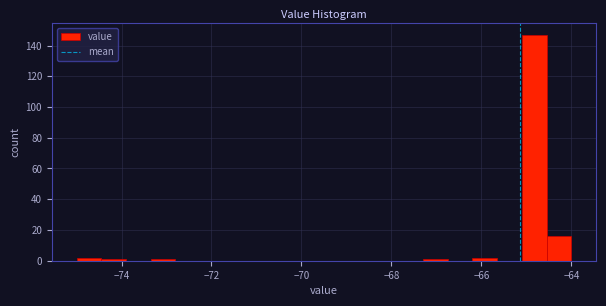

Around what value on the x-axis is the tallest bar? Give the approximate position of its centre, as read against the axis.

-64.8